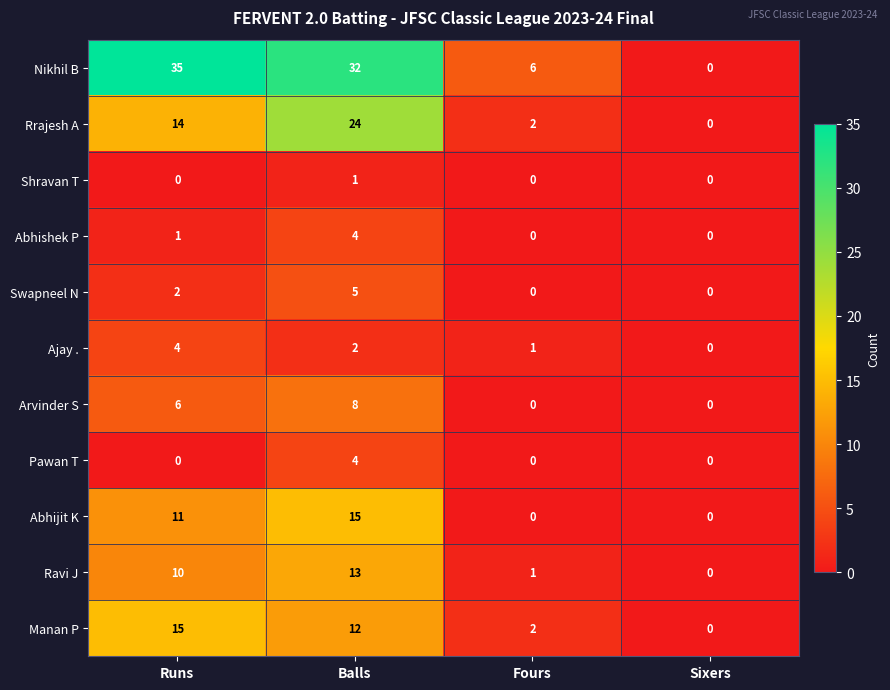

Between Balls and Sixers, which series saw the biggest shift?

Nikhil B